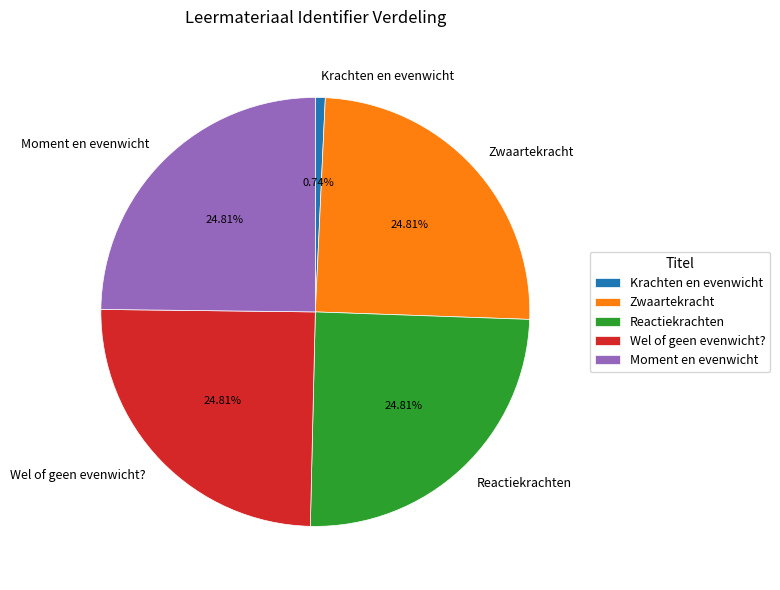

True or false: Moment en evenwicht accounts for 25% of the total.

True